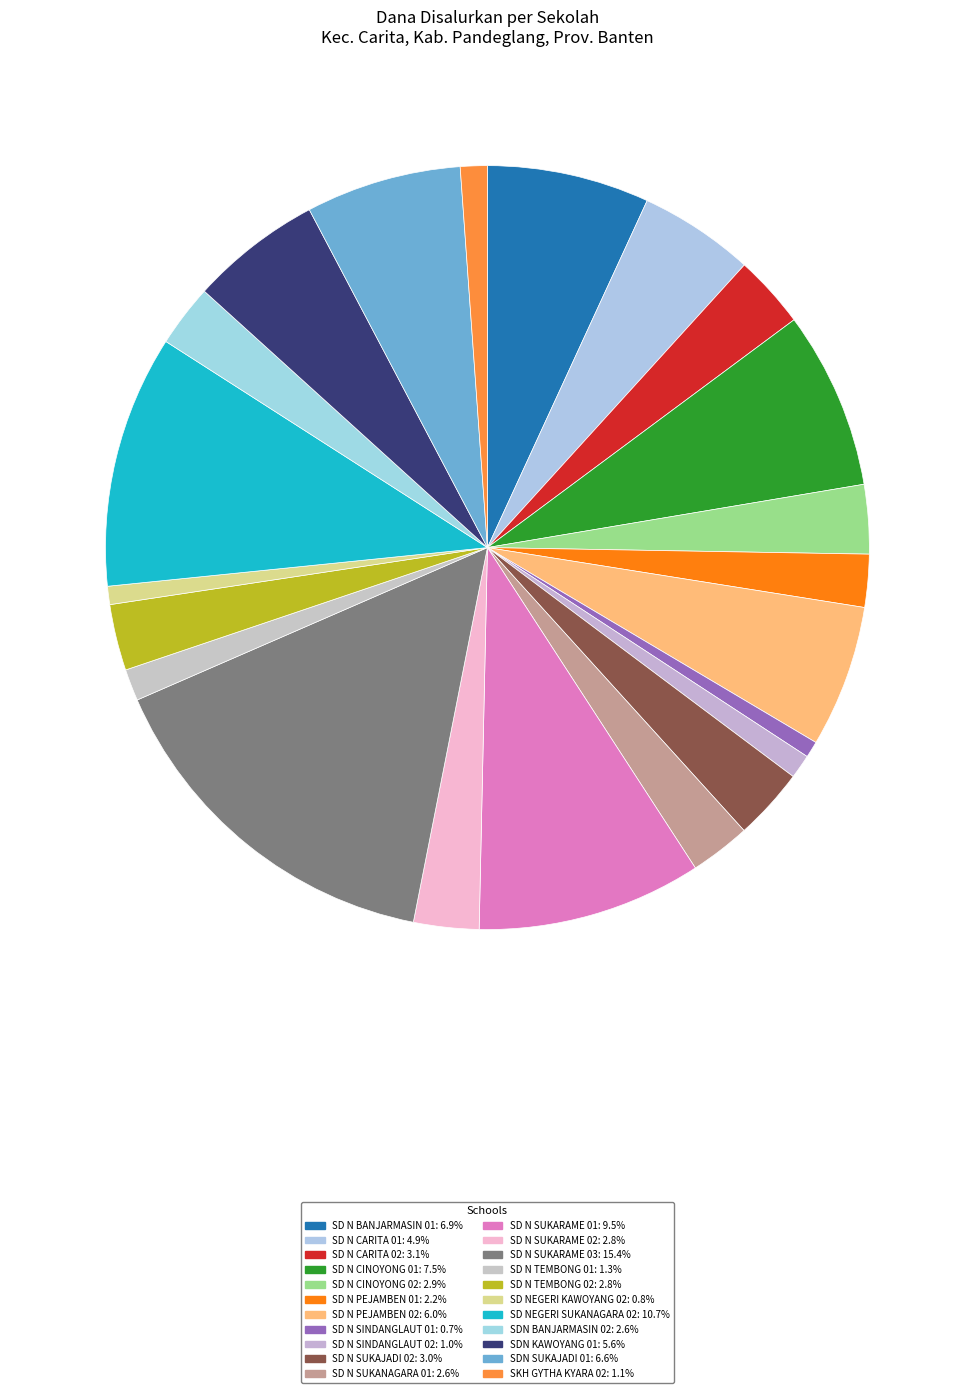

Count the number of slices in the pie.

22